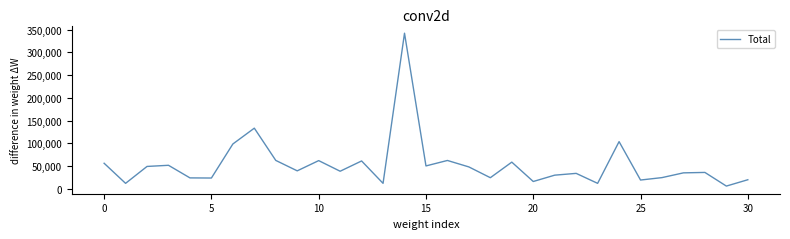

What is the maximum value shown in the chart?

342100.0